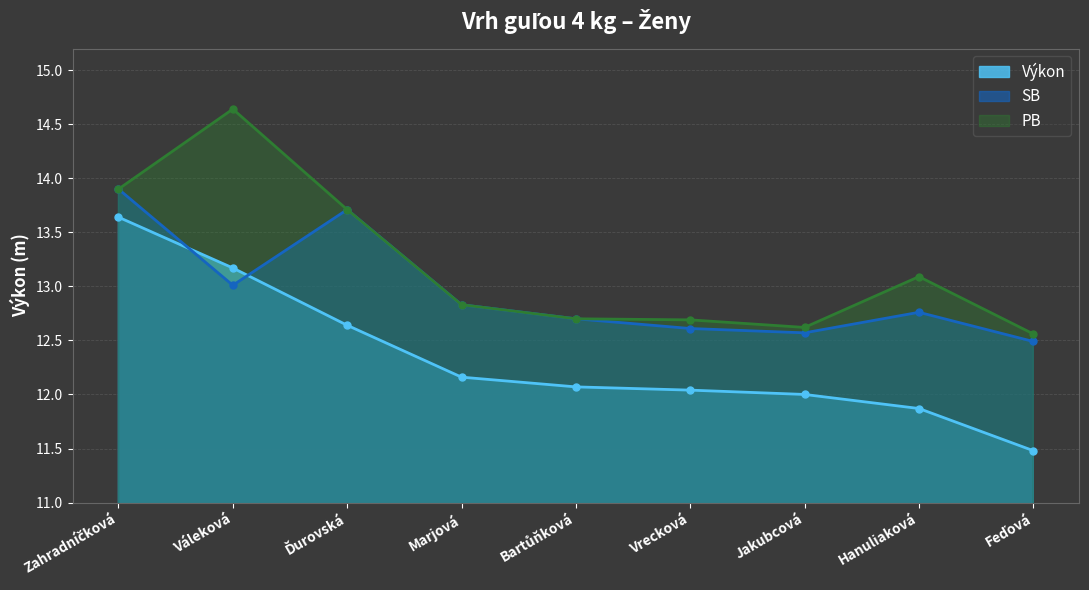

Is the value of Výkon at Ďurovská greater than the value of SB at Jakubcová?

Yes